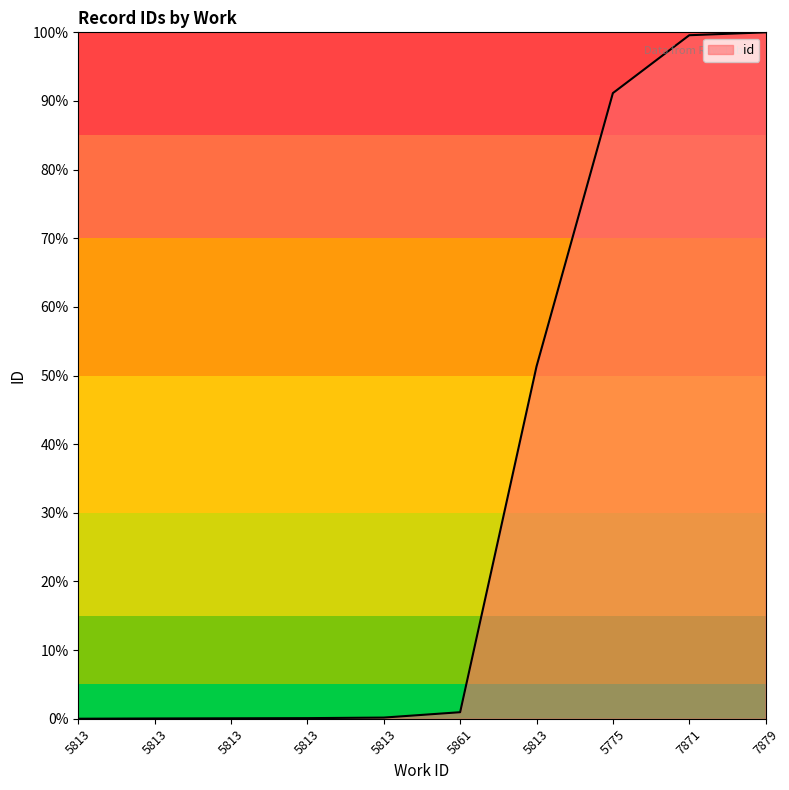

Rank the categories by value from highest to lowest.

7879, 7871, 5775, 5813, 5861, 5813, 5813, 5813, 5813, 5813